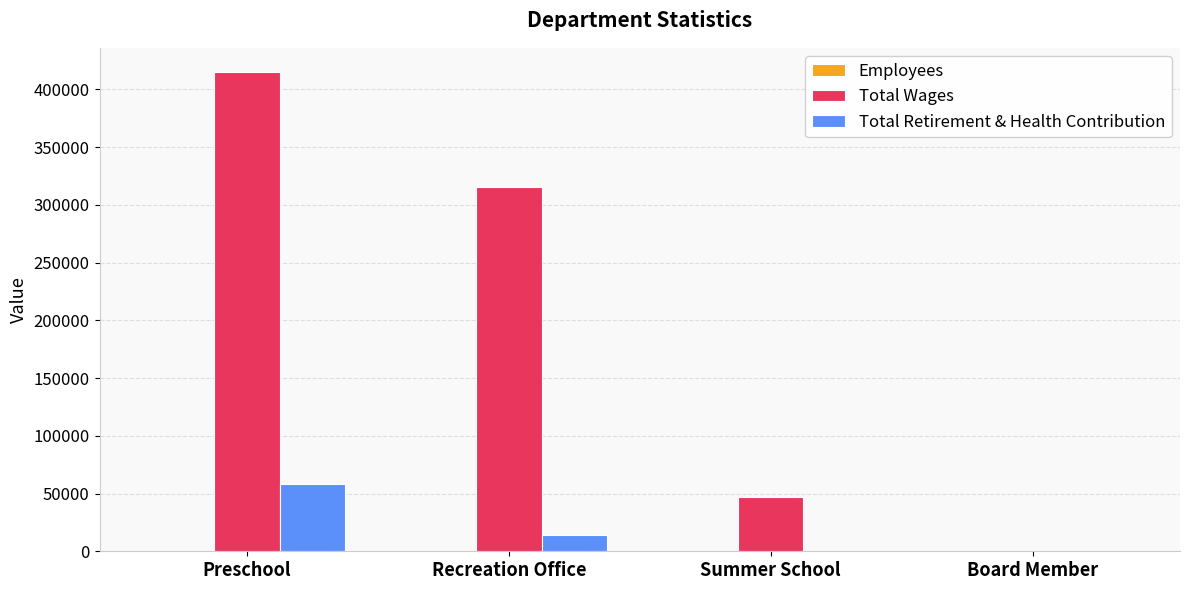

How many positive values does the Total Wages series have?

3